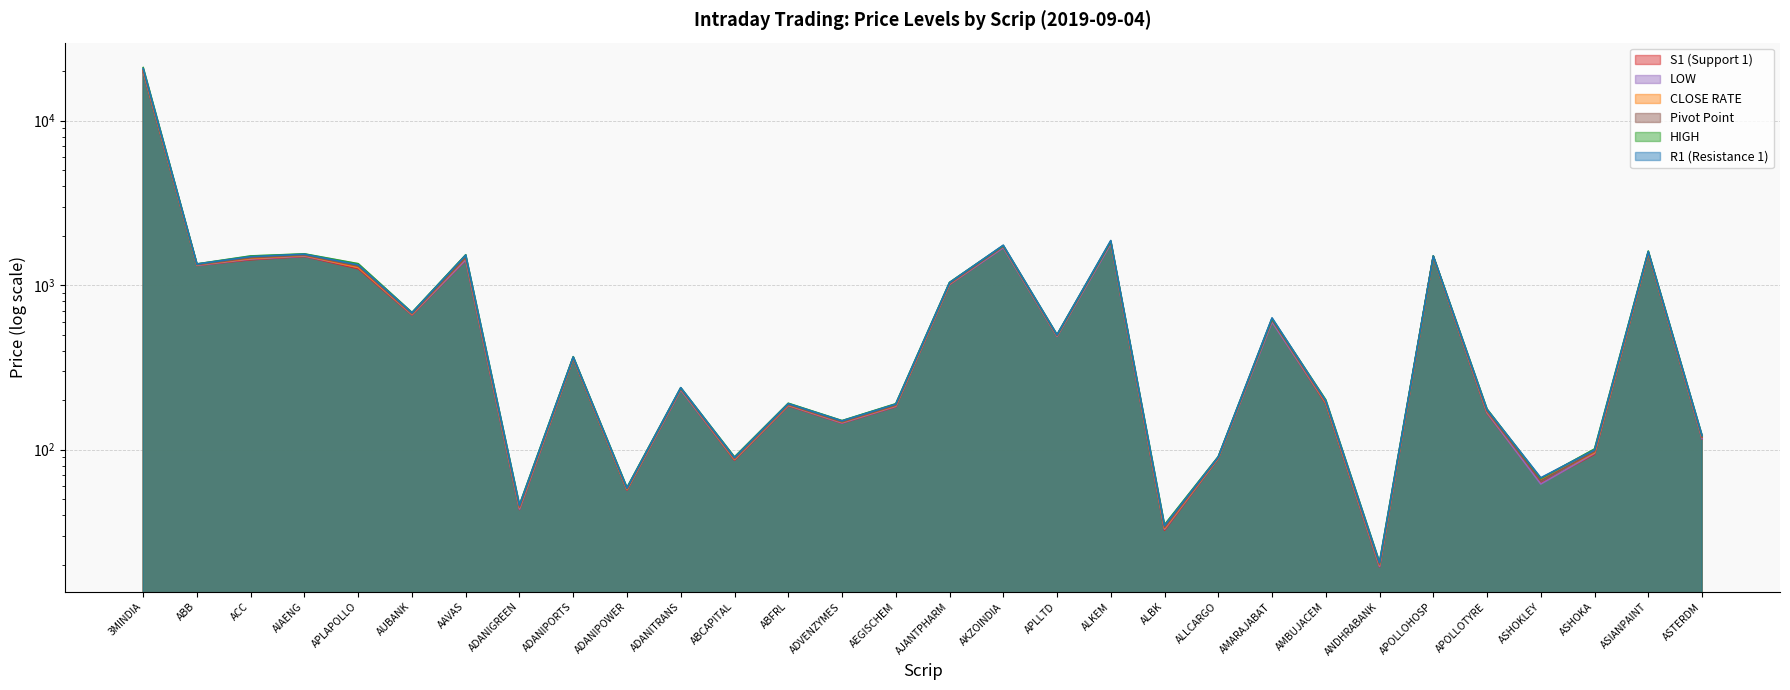

The value of CLOSE RATE at ADANIGREEN is 44.5. True or false?

True